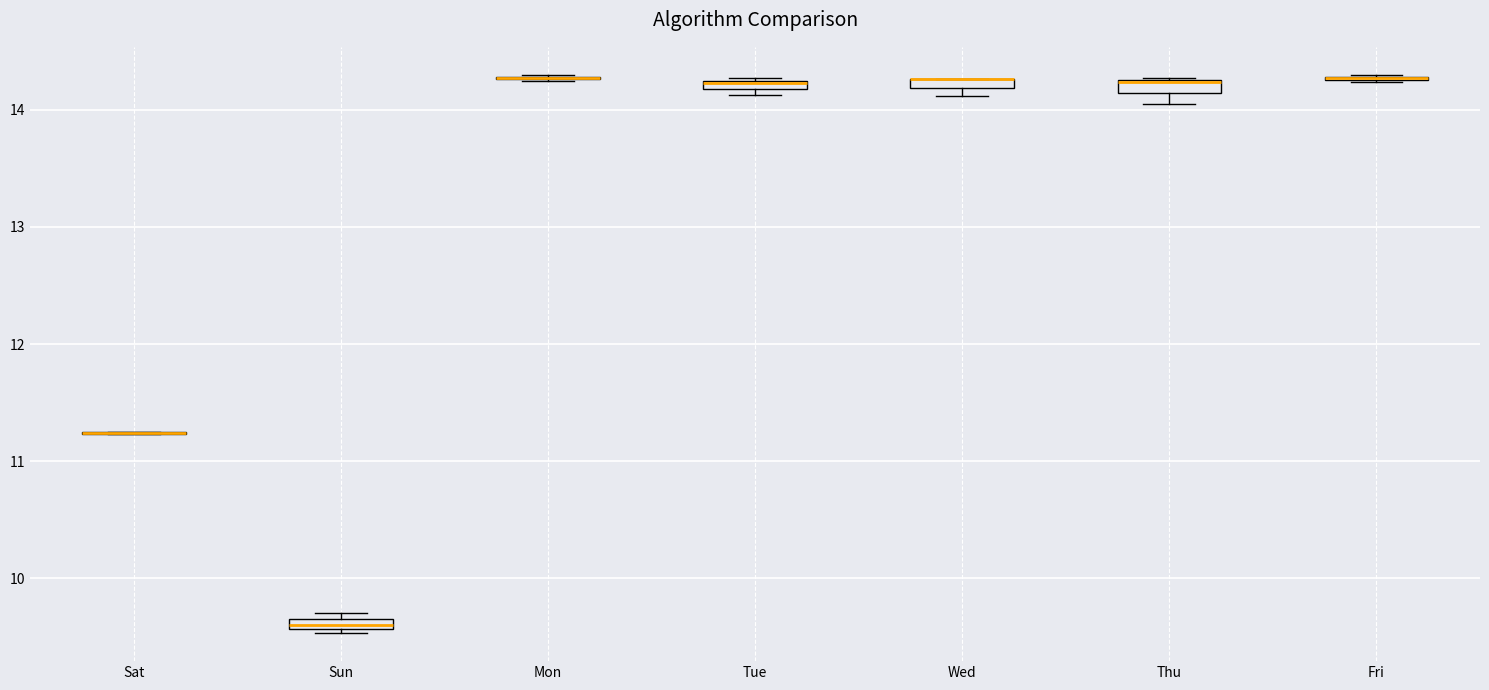

Where is the lower edge of the box for Sun on the y-axis? The values are not printed on the chart, so give them approximately, as read against the axis.

9.6